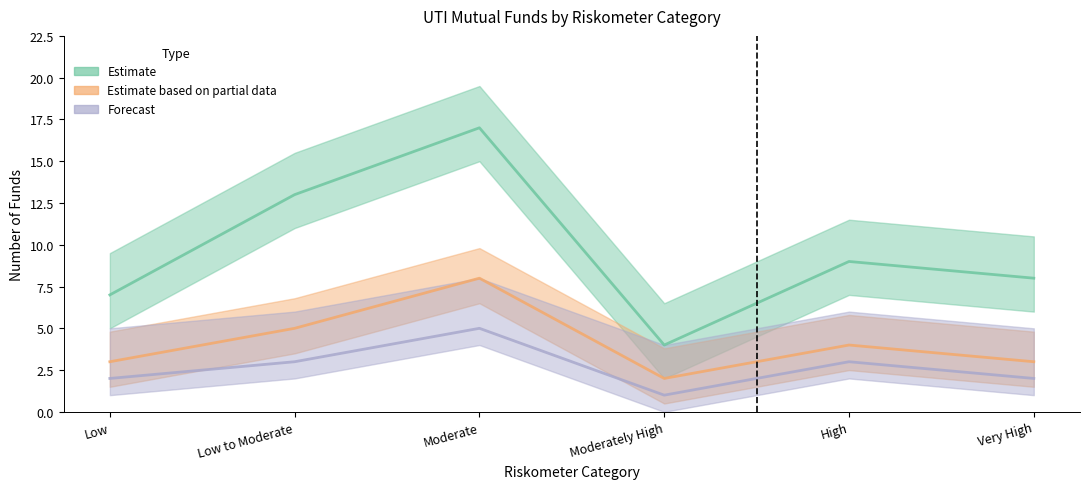

What is the difference between the Fund Count (Forecast) values at Very High and Moderately High?

1